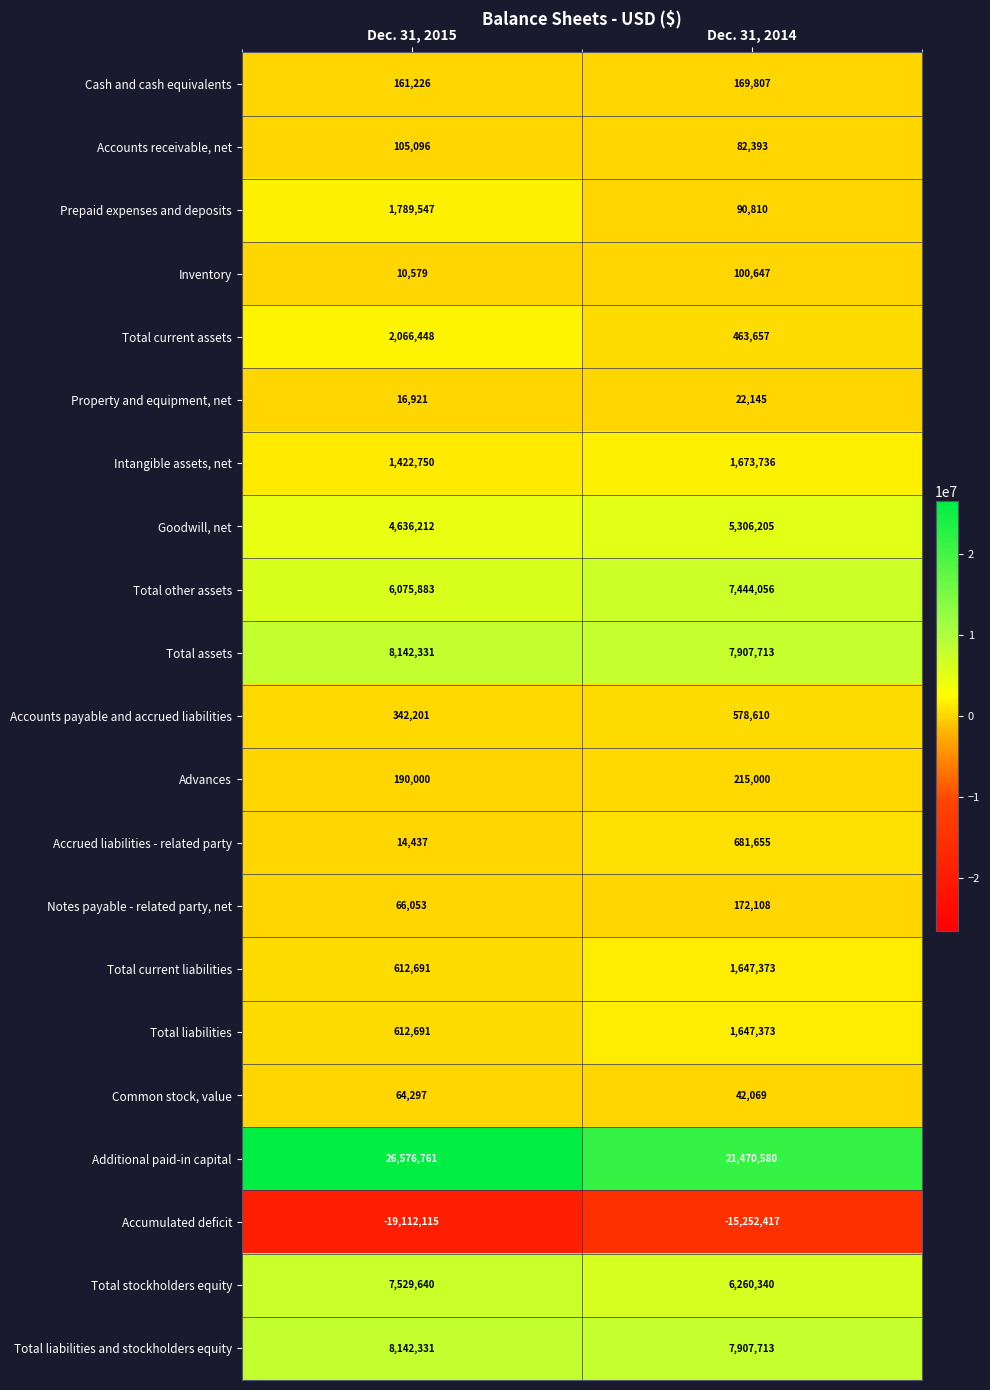

Which series has the largest total across all categories?

Additional paid-in capital